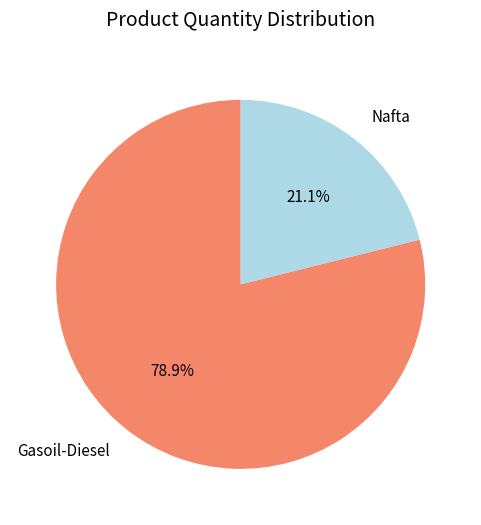

Is there any slice that represents more than half of the pie?

Yes